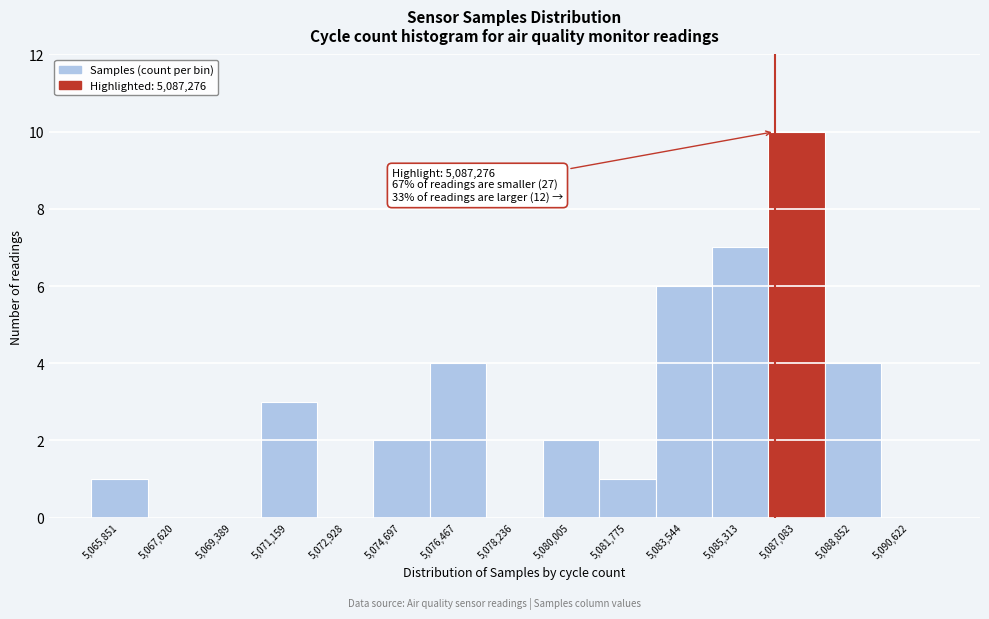

Reading left to right, what are all the values shown in this chart?

5,065,851=1	5,067,620=0	5,069,389=0	5,071,159=3	5,072,928=0	5,074,697=2	5,076,467=4	5,078,236=0	5,080,005=2	5,081,775=1	5,083,544=6	5,085,313=7	5,087,083=10	5,088,852=4	5,090,622=0